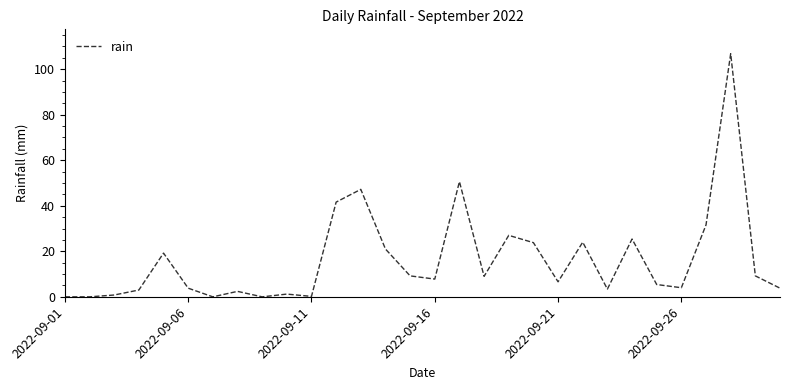

What is the greatest value displayed?

106.8